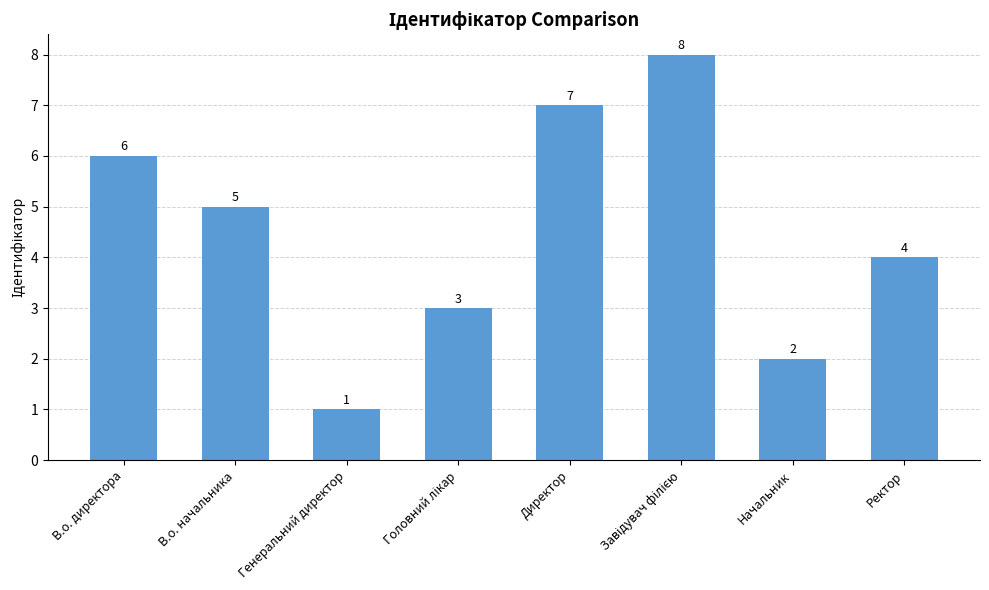

What is the sum of all values?

36